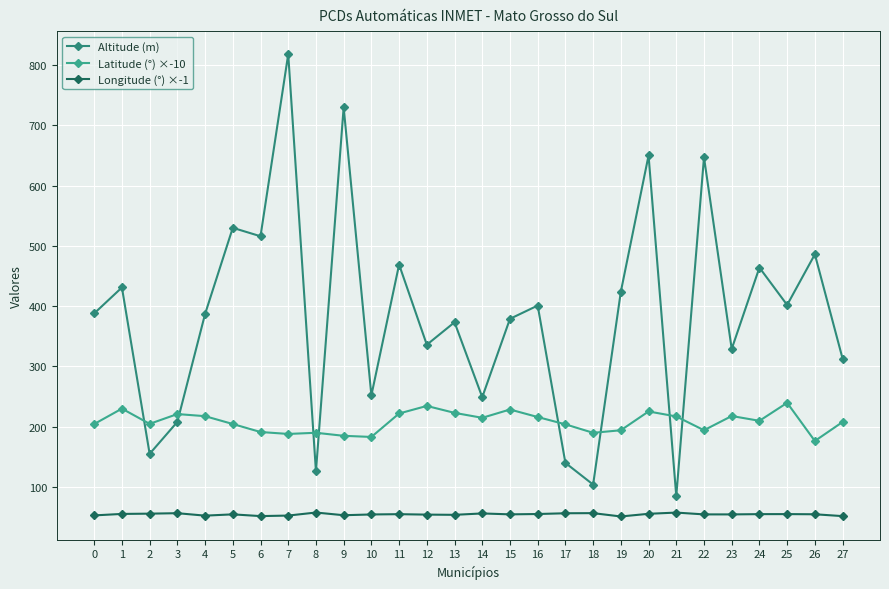

What is the total value across all series at 17?

400.4